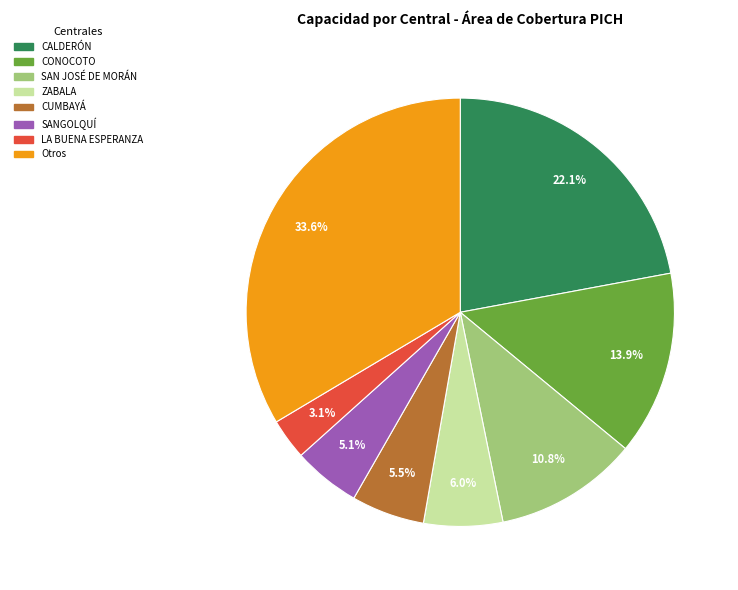

Which category has the biggest portion of the pie?

Otros